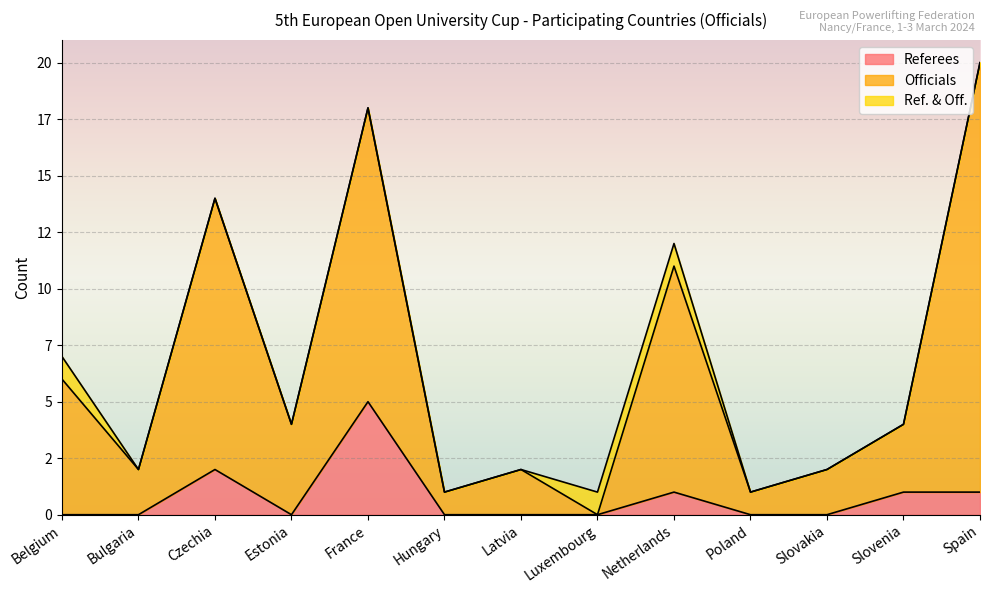

True or false: Referees and Officials intersect in this chart.

False